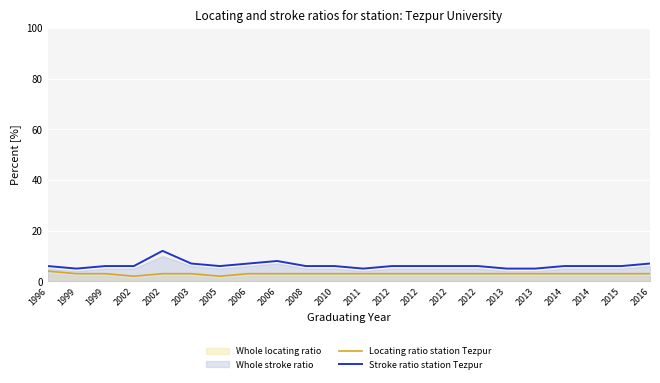

Where is Stroke ratio station Tezpur nearest to the value 8?

2006